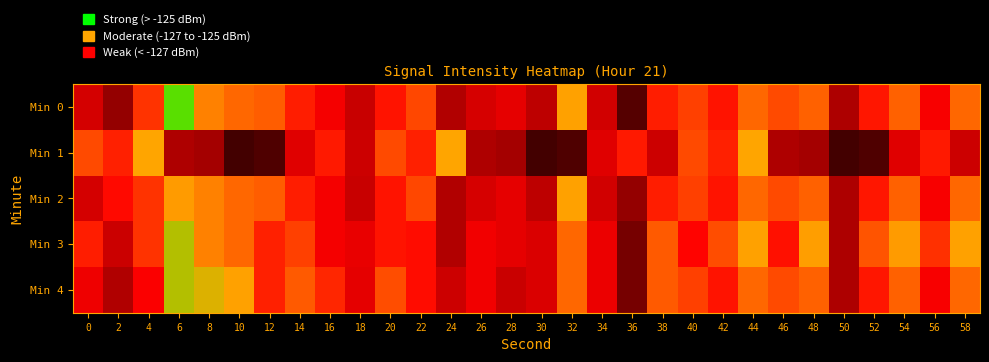

How many categories are shown in the chart?

30